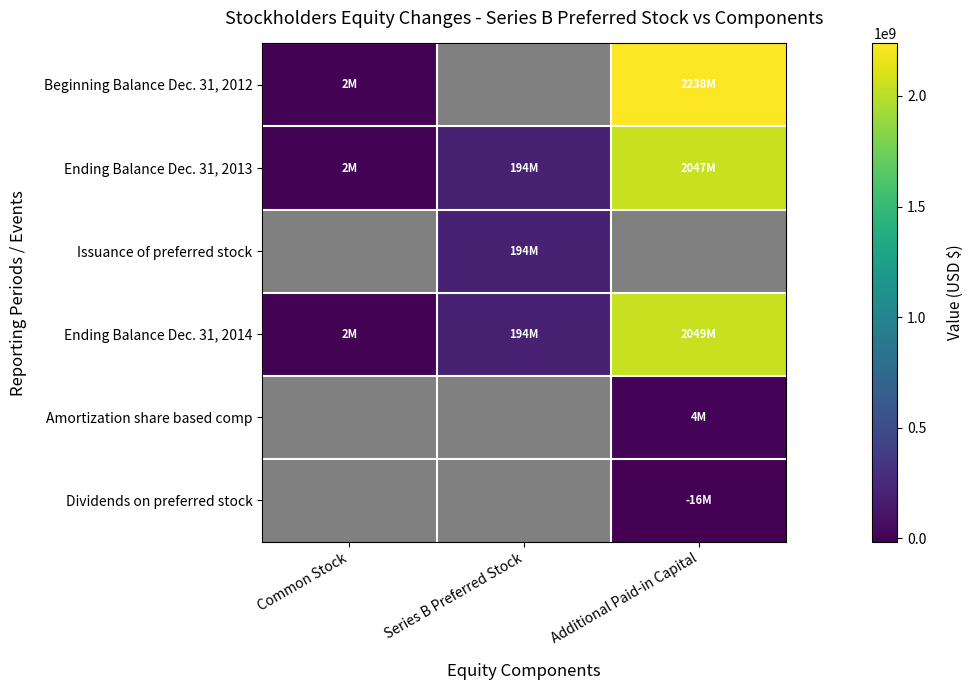

Count the number of data series in this chart.

6